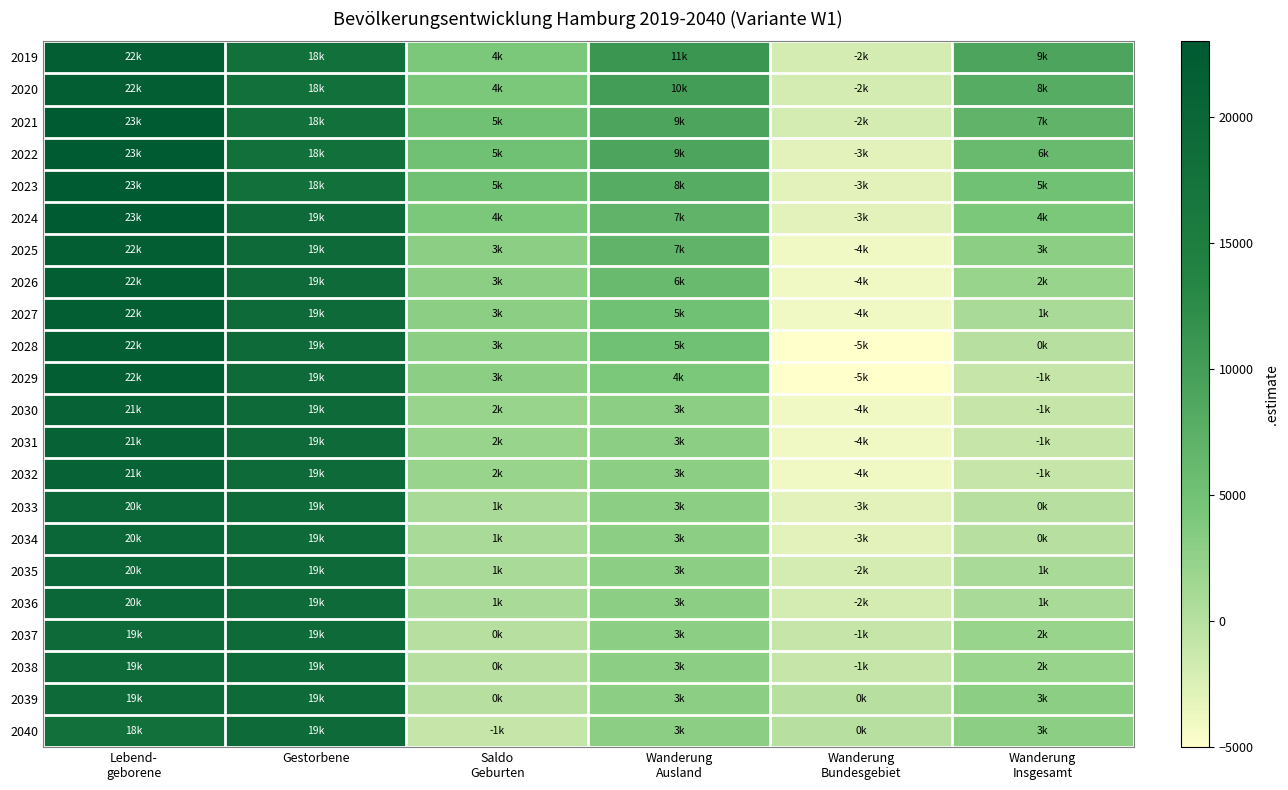

At how many categories does at least one series exceed 2956?

5